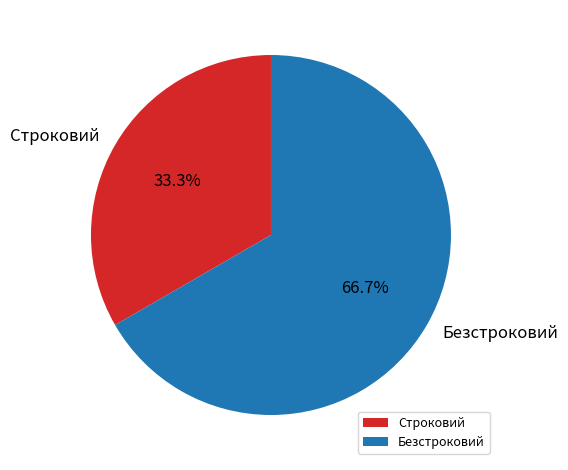

Rank the categories by value from highest to lowest.

Безстроковий, Строковий